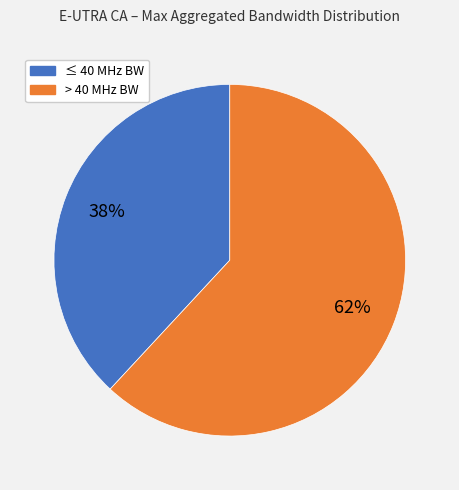

To the nearest percent, what is the average slice percentage?

50%